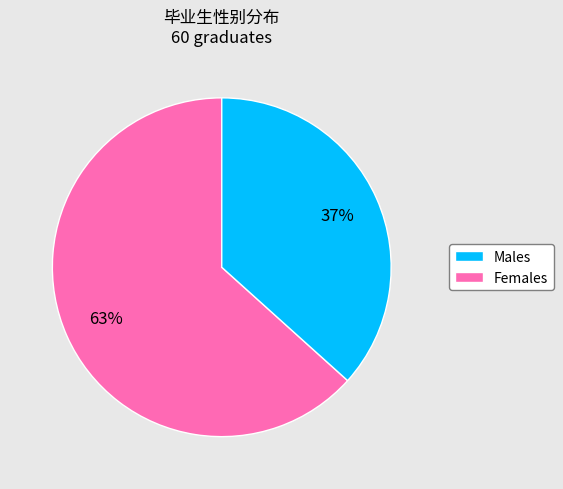

To the nearest percent, what is the average slice percentage?

50%